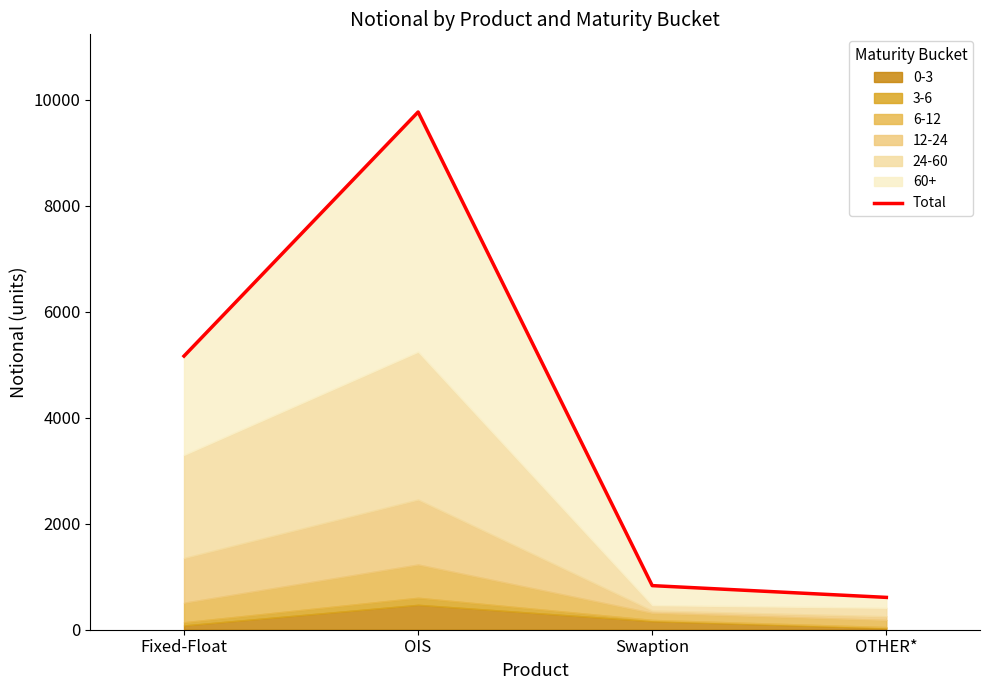

Count the number of values greater than 5163.

1